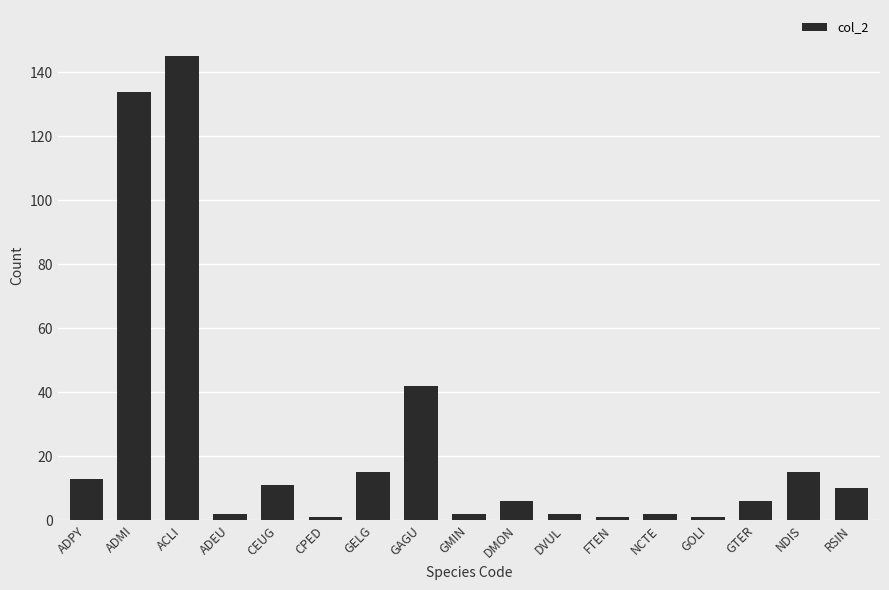

Where does the data first go above 6?

ADPY